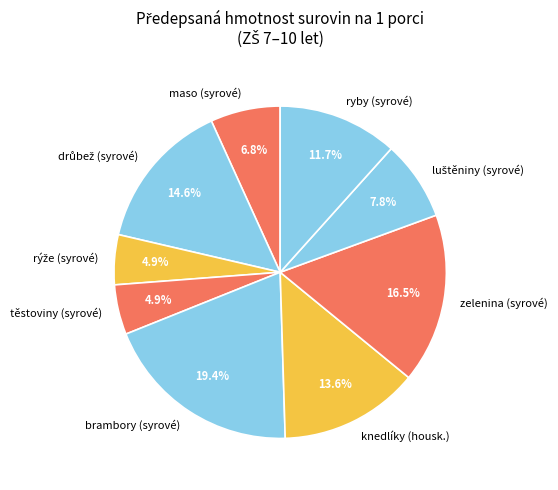

Count the number of slices in the pie.

9